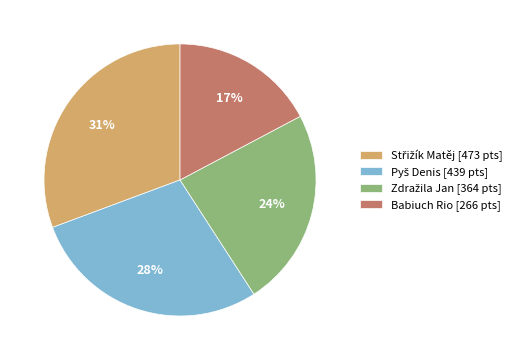

Which slice is the smallest?

Babiuch Rio